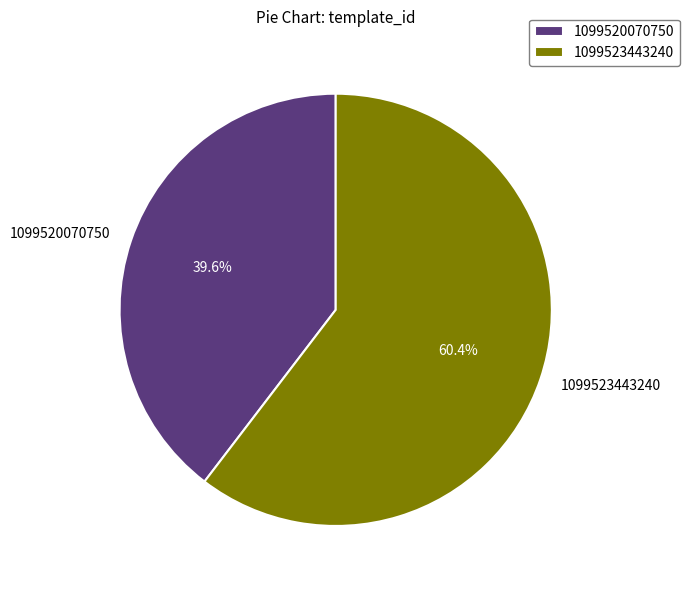

What is the smallest slice in the pie chart?

1099520070750